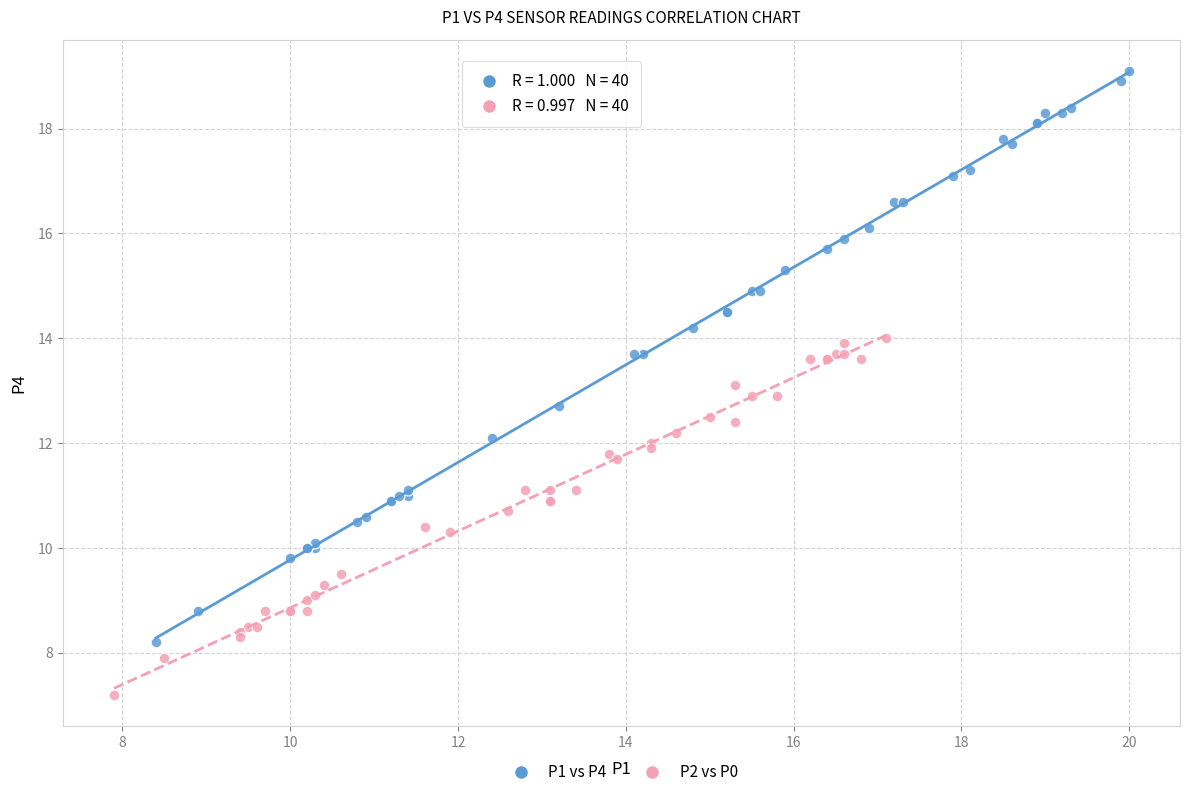

Which series reaches the maximum Y coordinate?

P1 vs P4